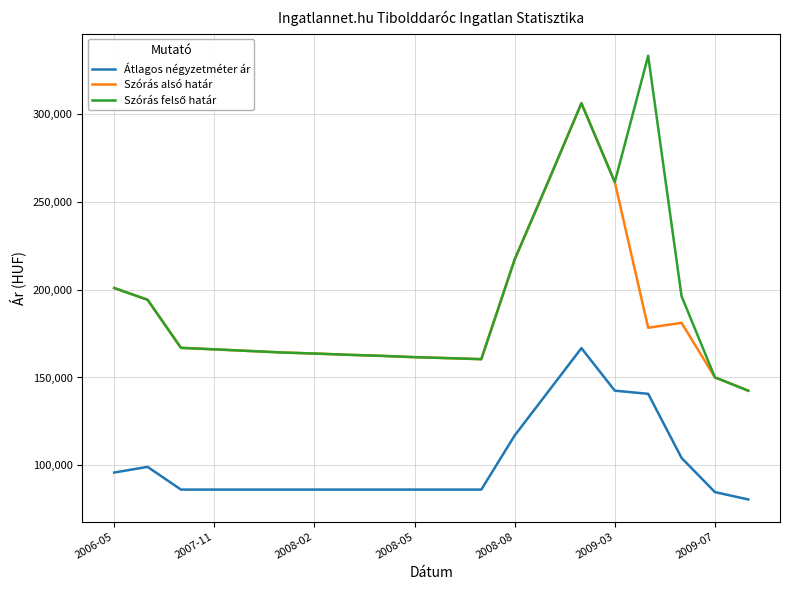

What is the minimum value for Átlagos négyzetméter ár?

80646